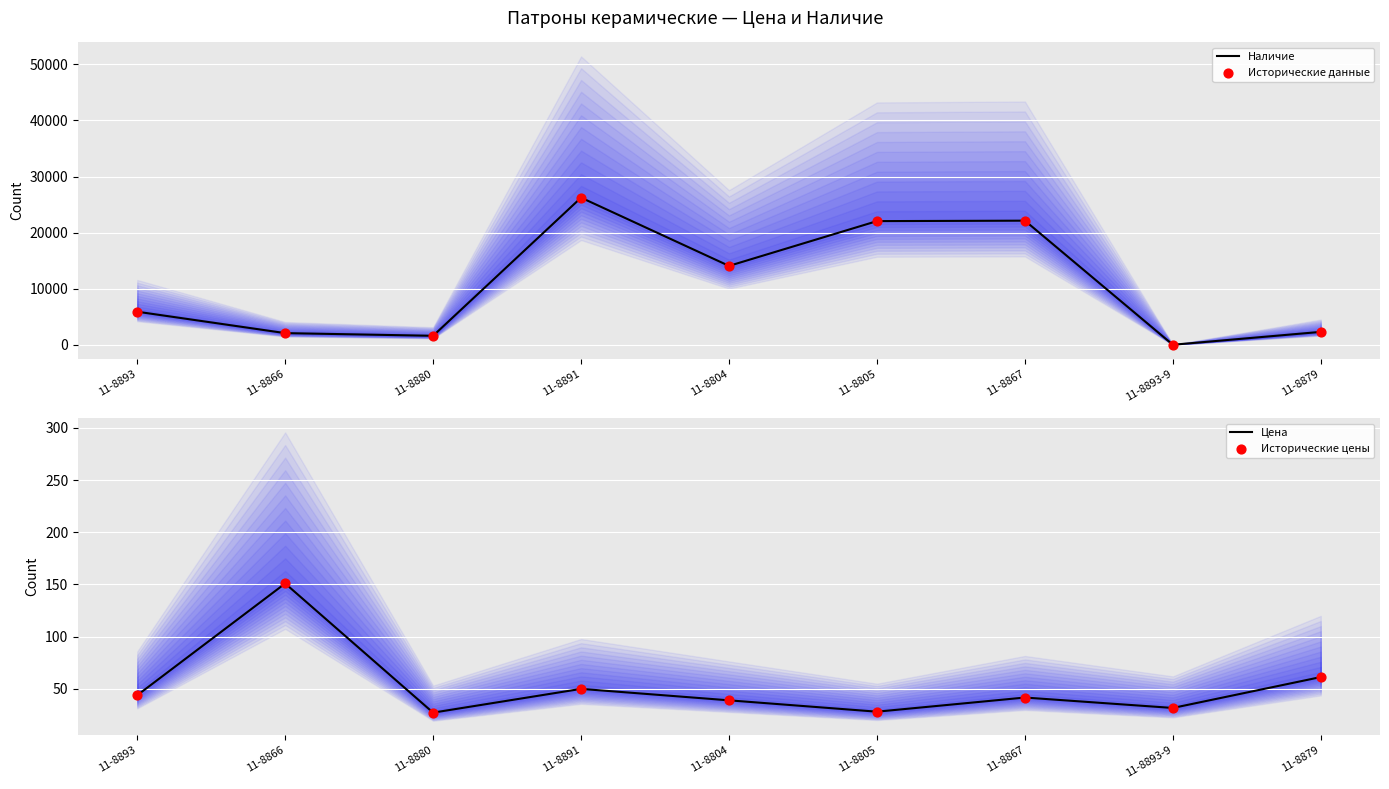

What is the total value across all series at 11-8891?

52571.6